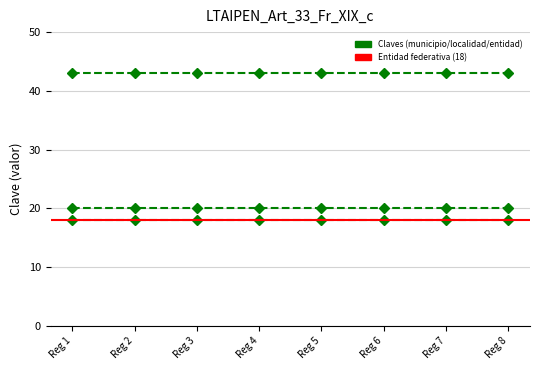

Count the number of data series in this chart.

3